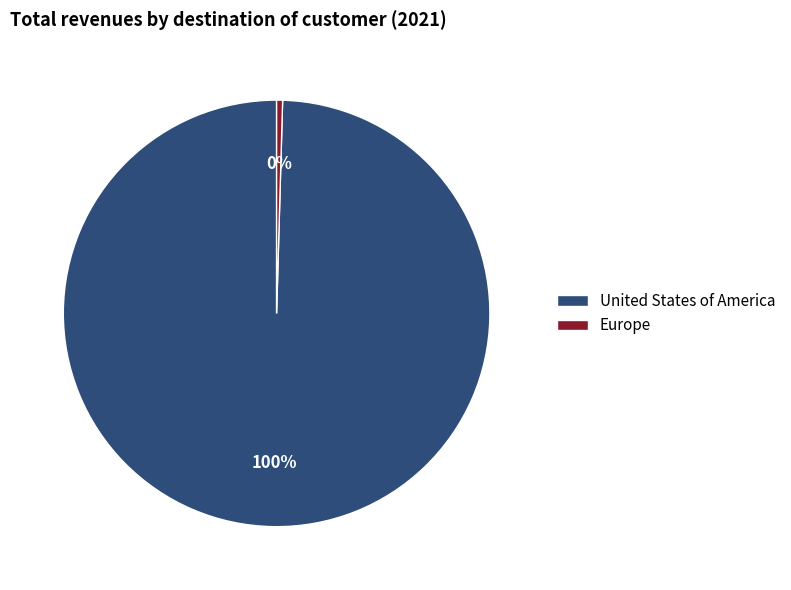

To the nearest percent, what is the average slice percentage?

50%